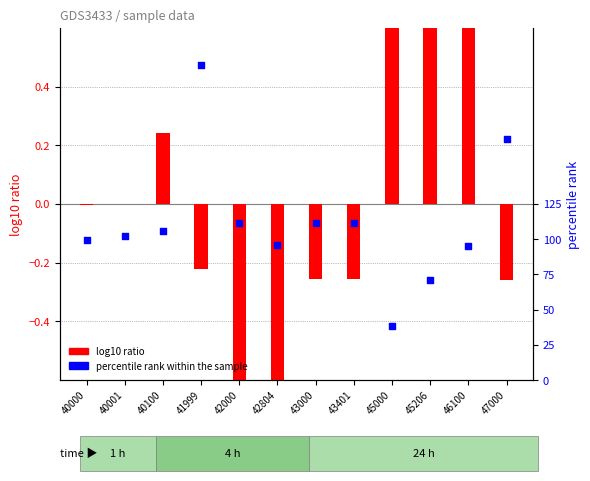

Which series has the largest total across all categories?

percentile rank within the sample